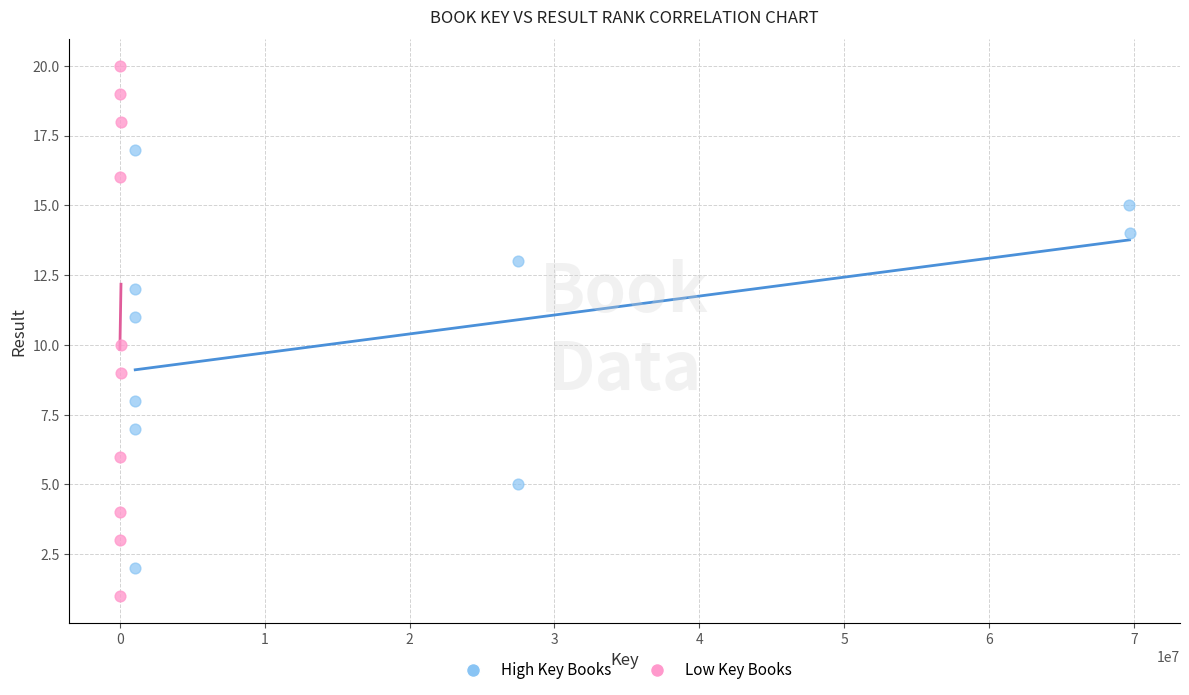

Which series reaches the minimum Y coordinate?

Low Key Books